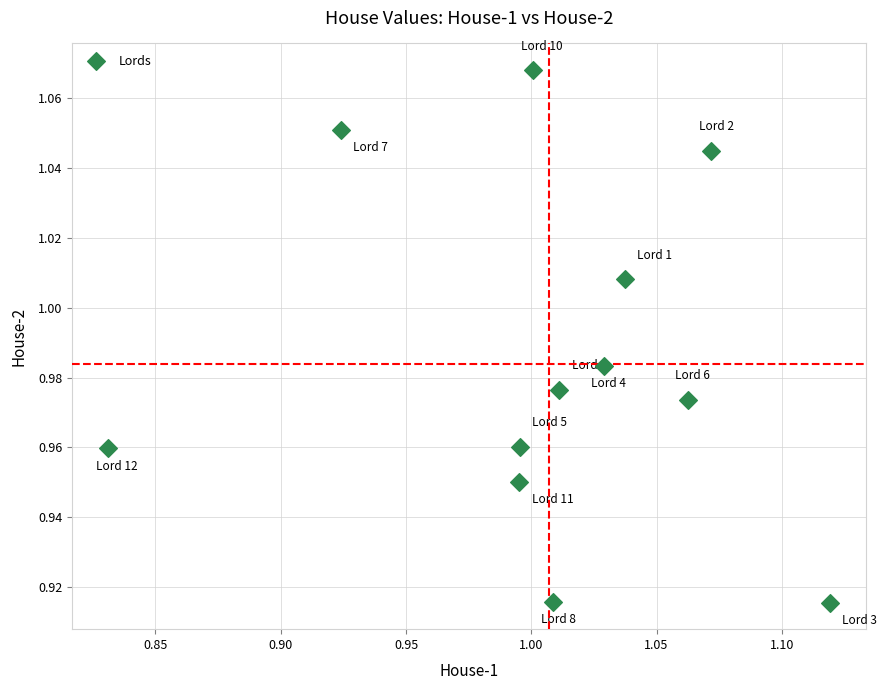

What is the range of X values (max minus min)?

0.3